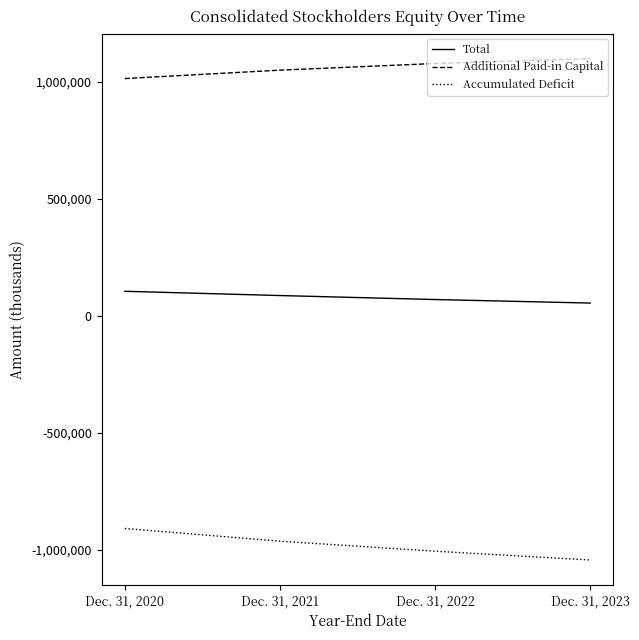

How many values in the Total series are below 85617?

2